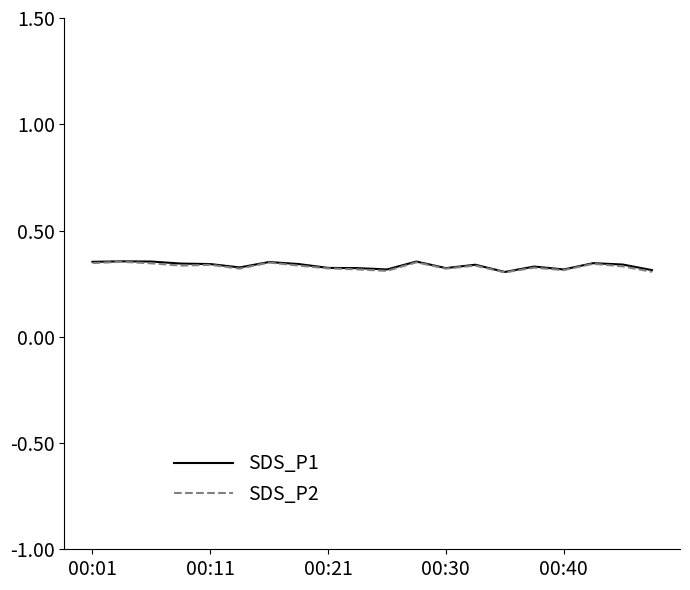

What are all the series names shown in the legend?

SDS_P1, SDS_P2